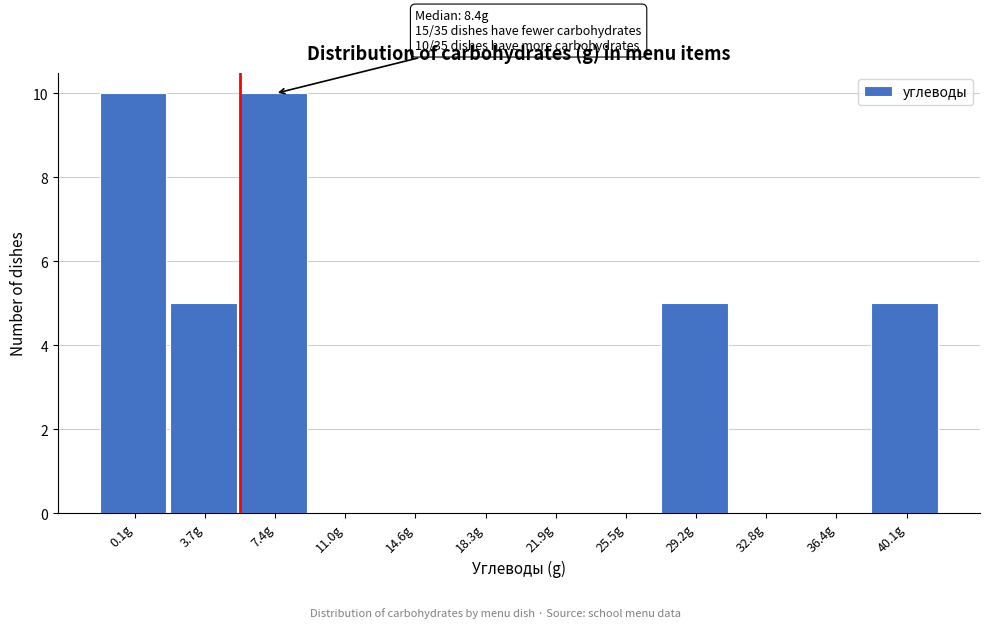

Reading left to right, extract all data points from this chart.

0.1g=10	3.7g=5	7.4g=10	11.0g=0	14.6g=0	18.3g=0	21.9g=0	25.5g=0	29.2g=5	32.8g=0	36.4g=0	40.1g=5